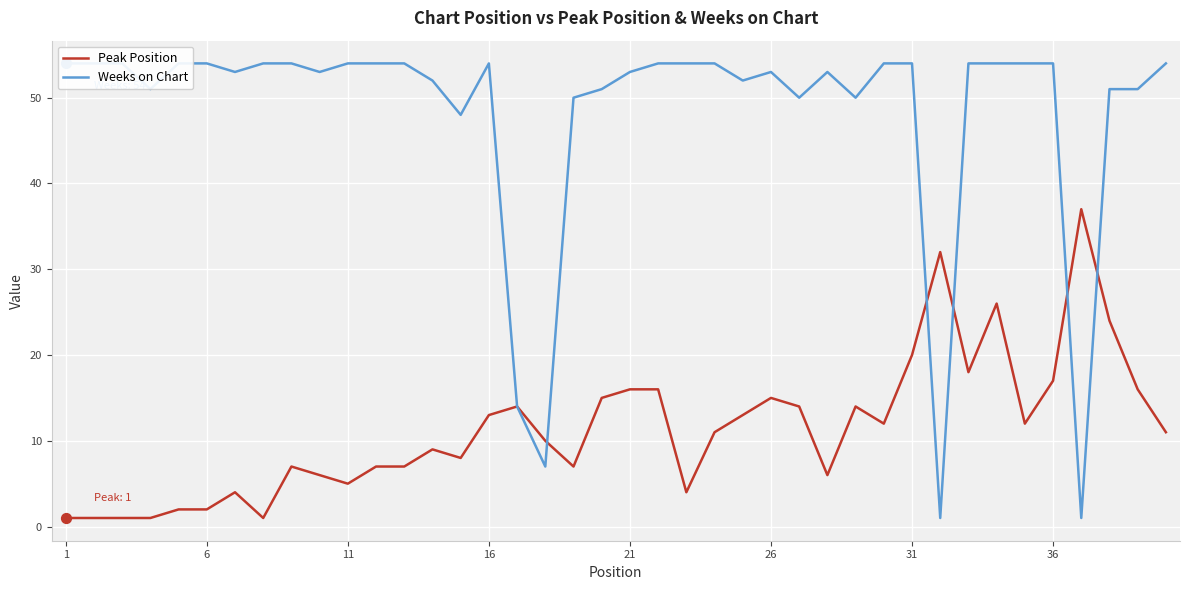

Which series has the widest spread of Y values?

Weeks on Chart